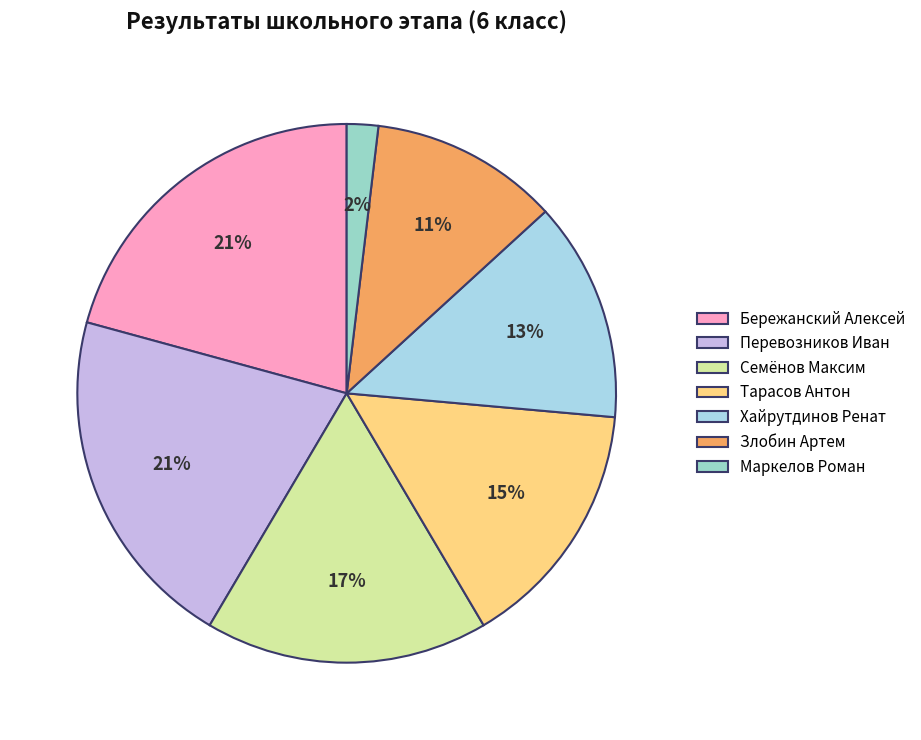

Is Семёнов Максим the majority of the pie?

No